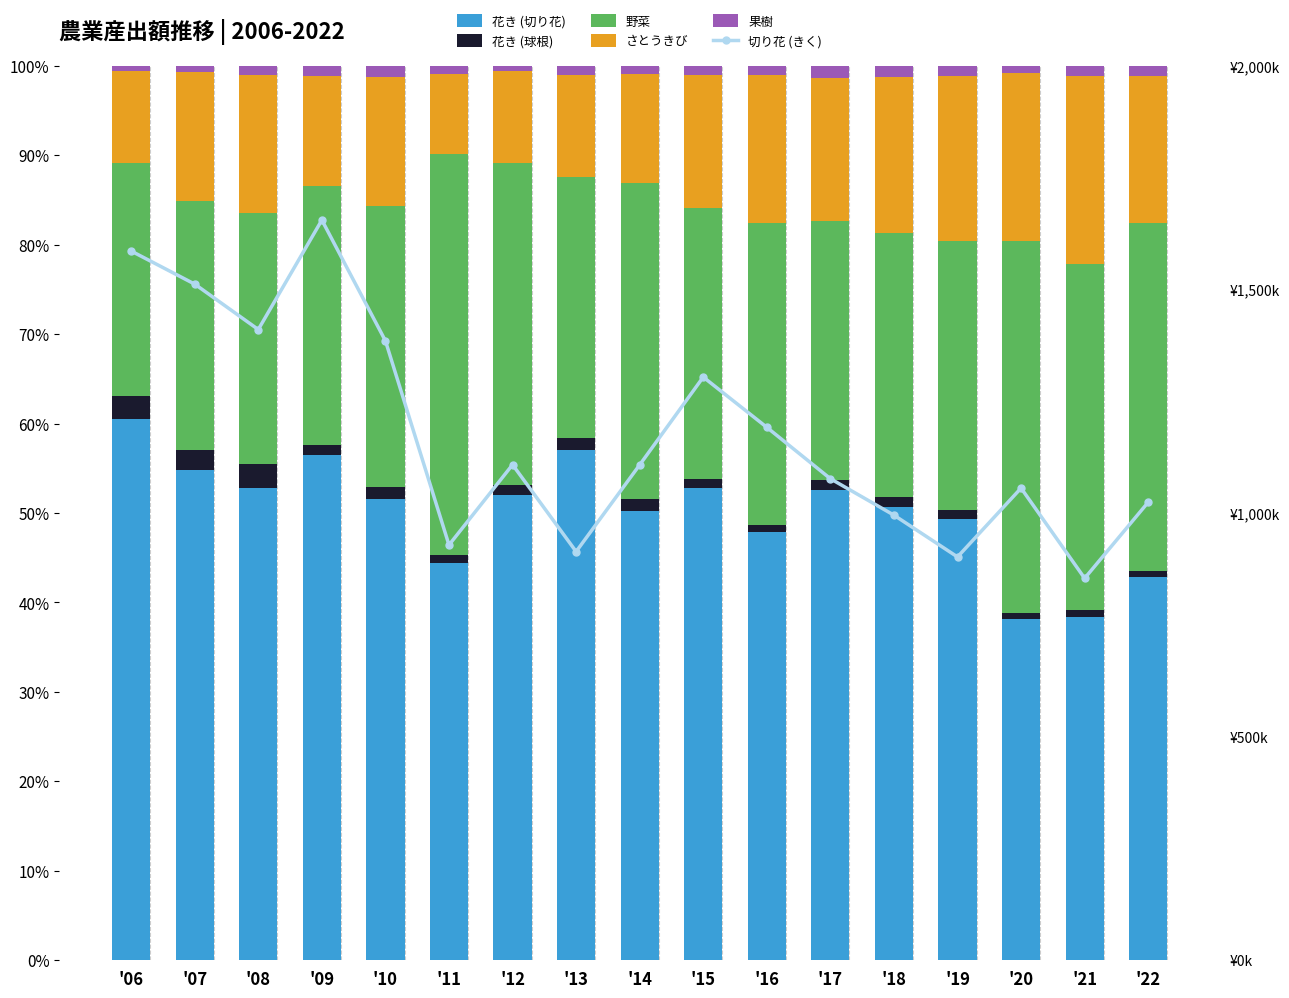

What is the total value across all series at '19?

901816.0